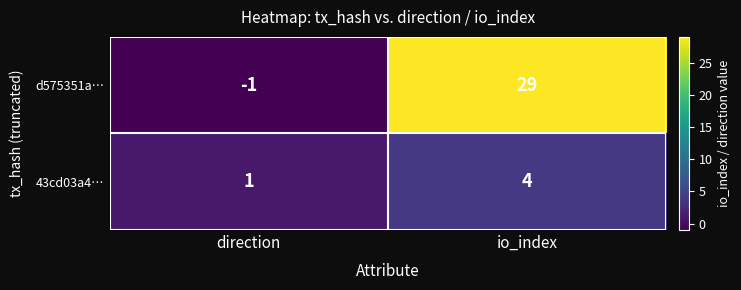

The value of 43cd03a4… at io_index is 4. True or false?

True